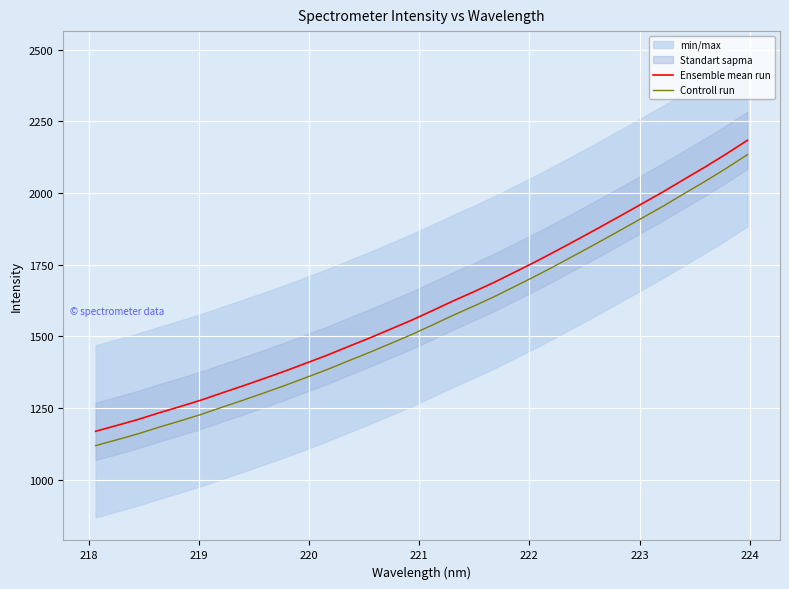

True or false: Controll run and Ensemble mean run cross at least once.

False